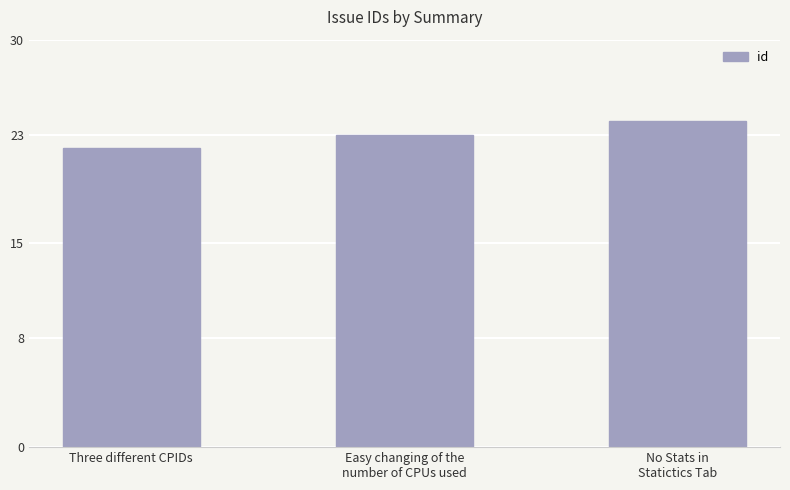

Reading left to right, what are all the values shown in this chart?

Three different CPIDs=22	Easy changing of the
number of CPUs used=23	No Stats in
Statictics Tab=24